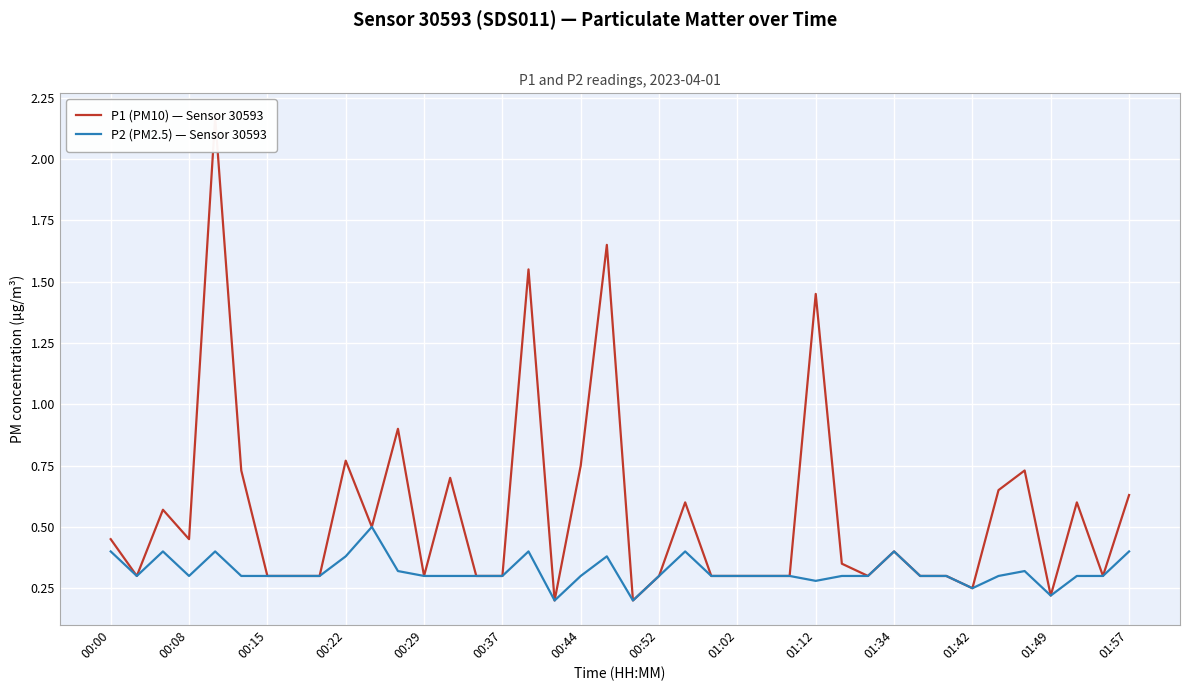

The P2 (PM2.5) — Sensor 30593 series shows 0.3 at 00:37. True or false?

True